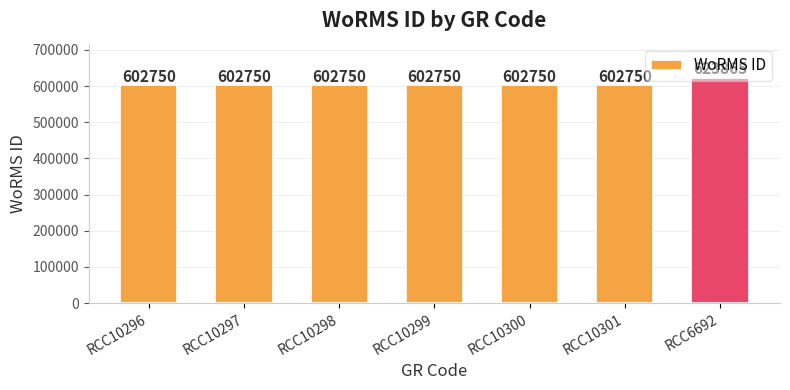

What is the maximum value shown in the chart?

623865